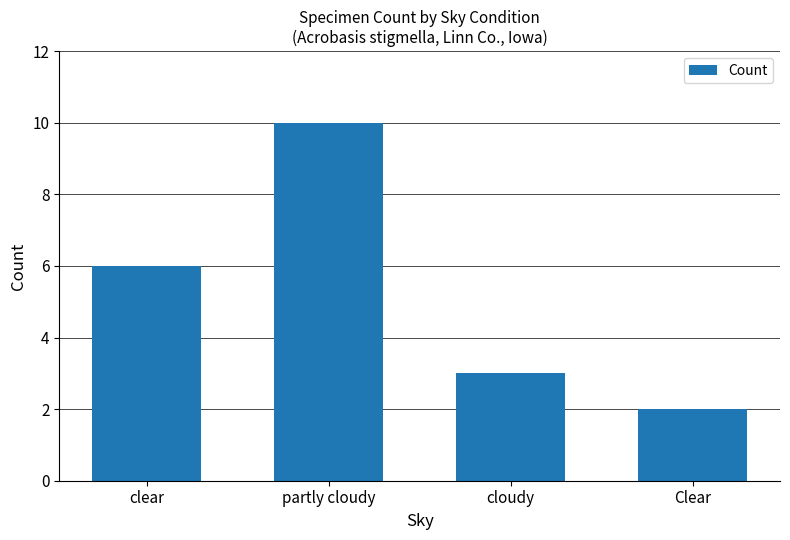

At which category does the chart reach its peak across all series?

partly cloudy